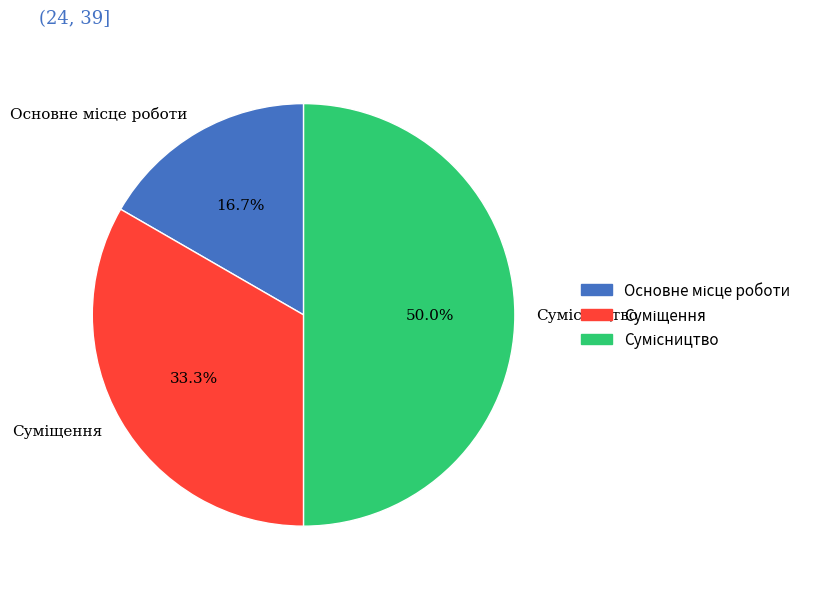

True or false: Сумісництво accounts for 50% of the total.

True